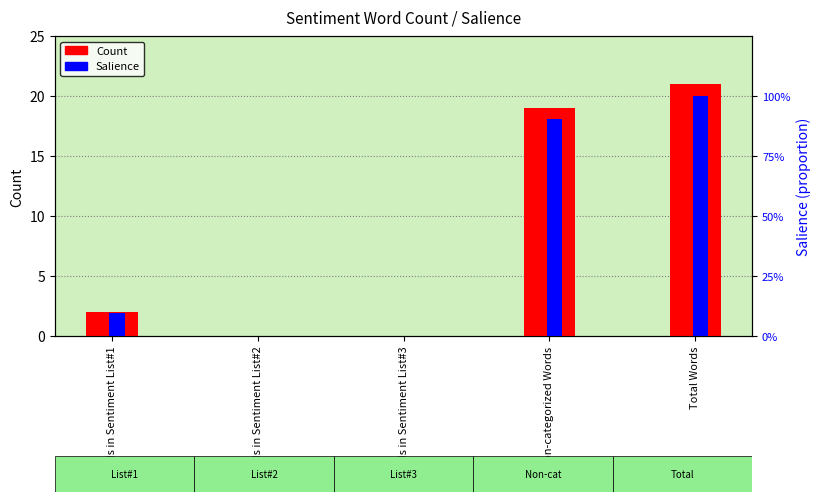

What is the difference between the highest and lowest values at Total Words?

20.0